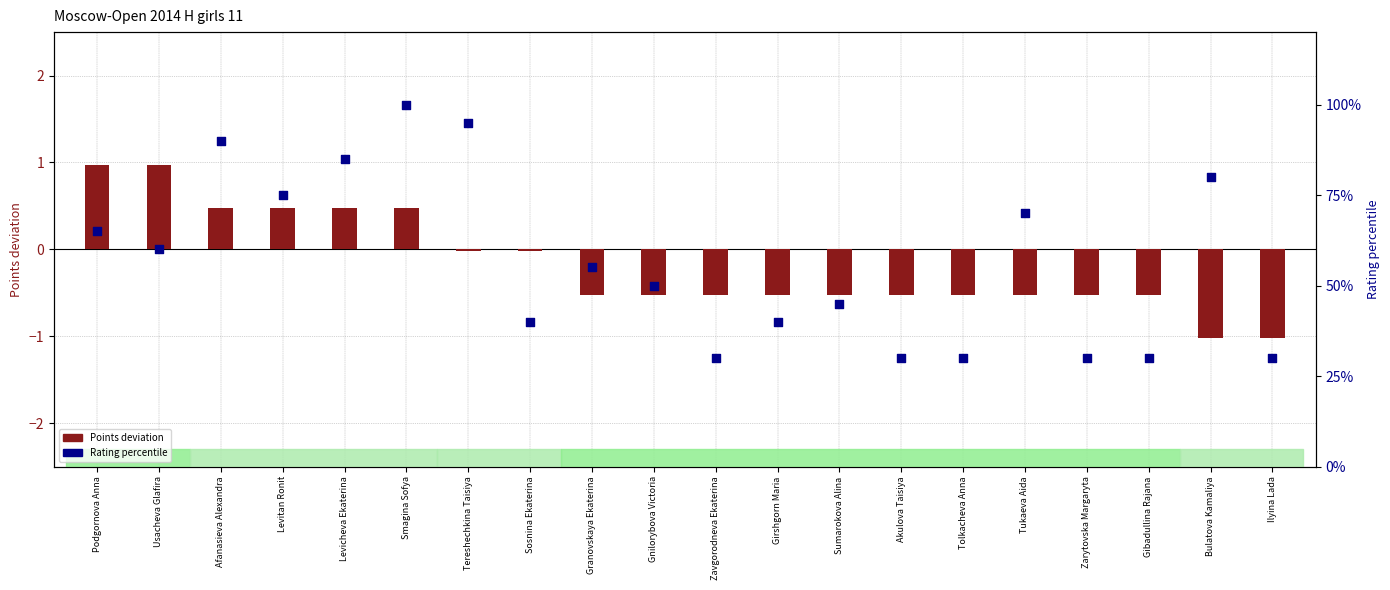

Which series has the widest spread of Y values?

Rating percentile